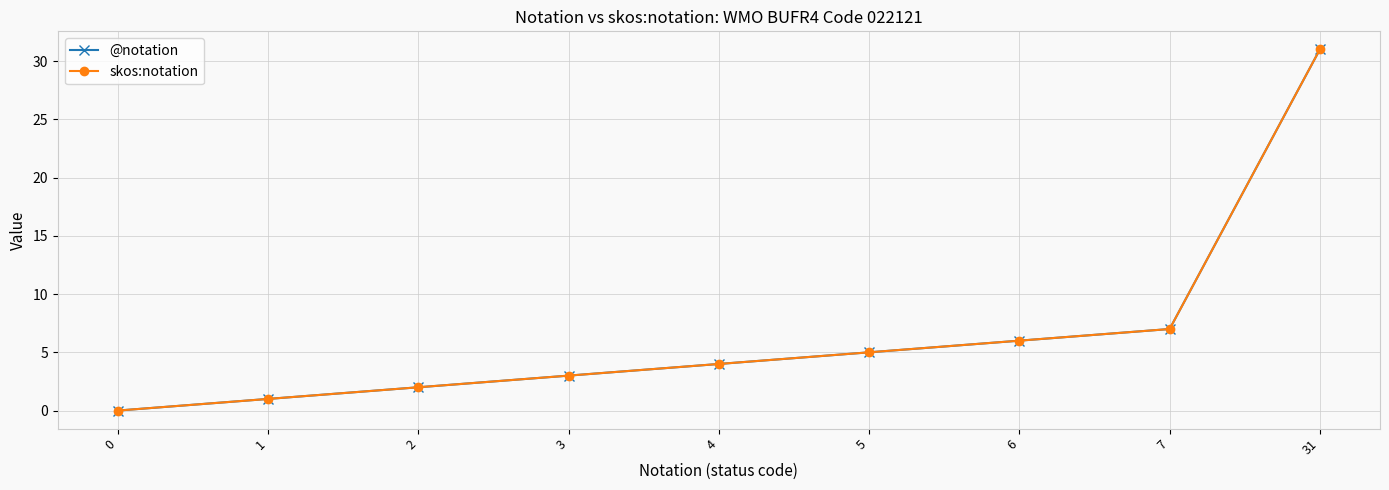

Does the chart have visible grid lines?

Yes